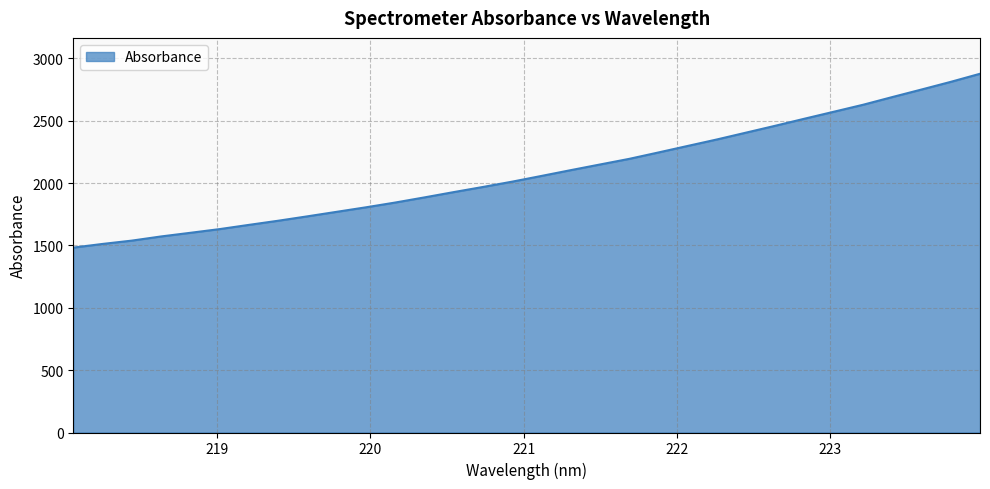

What is the maximum value shown in the chart?

2877.2